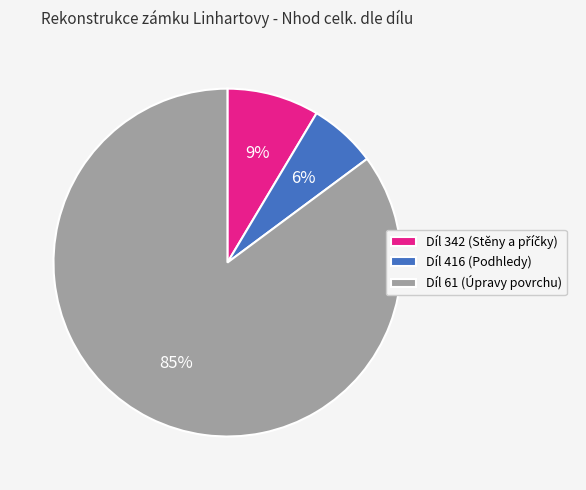

The Díl 61 (Úpravy povrchu) slice represents 93% of the pie. True or false?

False